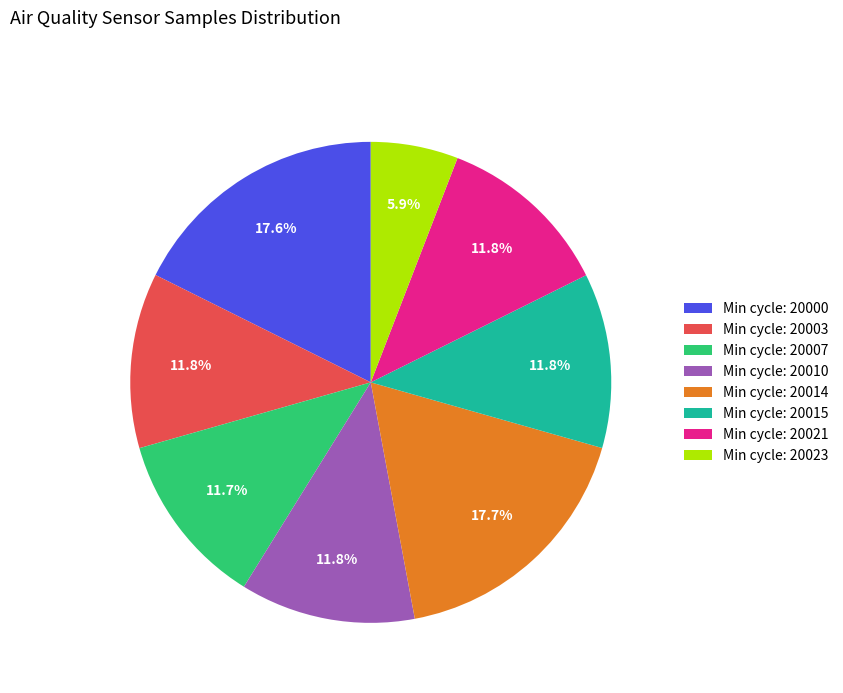

Which slice is the smallest?

Min cycle: 20023